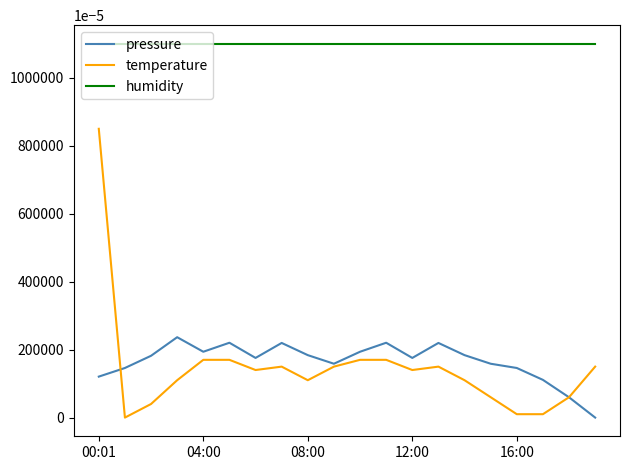

Which series has the largest range (max minus min)?

temperature